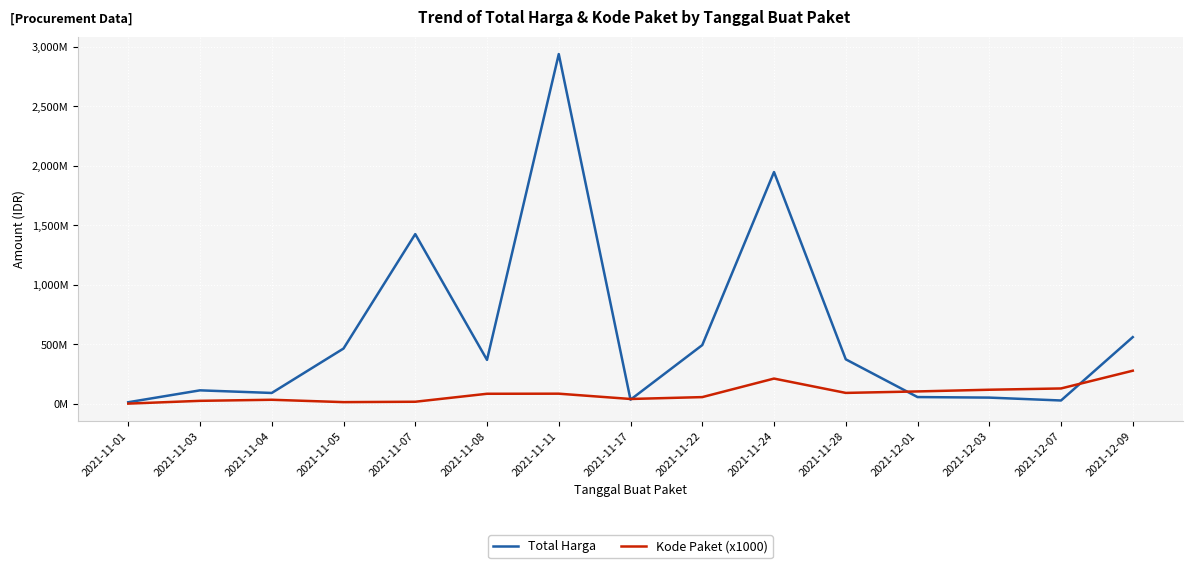

At which category does Kode Paket (x1000) reach its first local valley?

2021-11-05